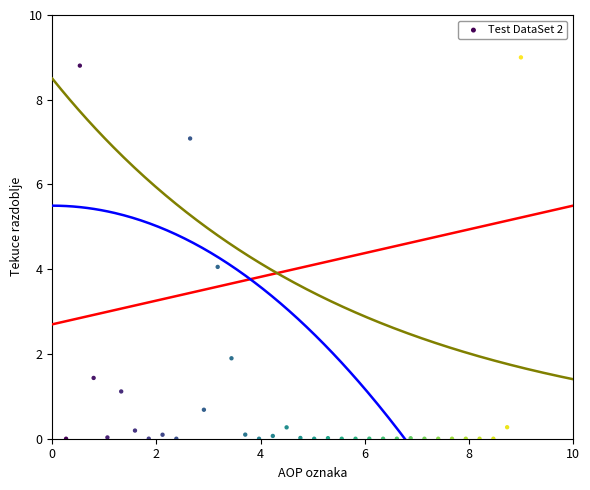

What is the range of X values (max minus min)?

8.7